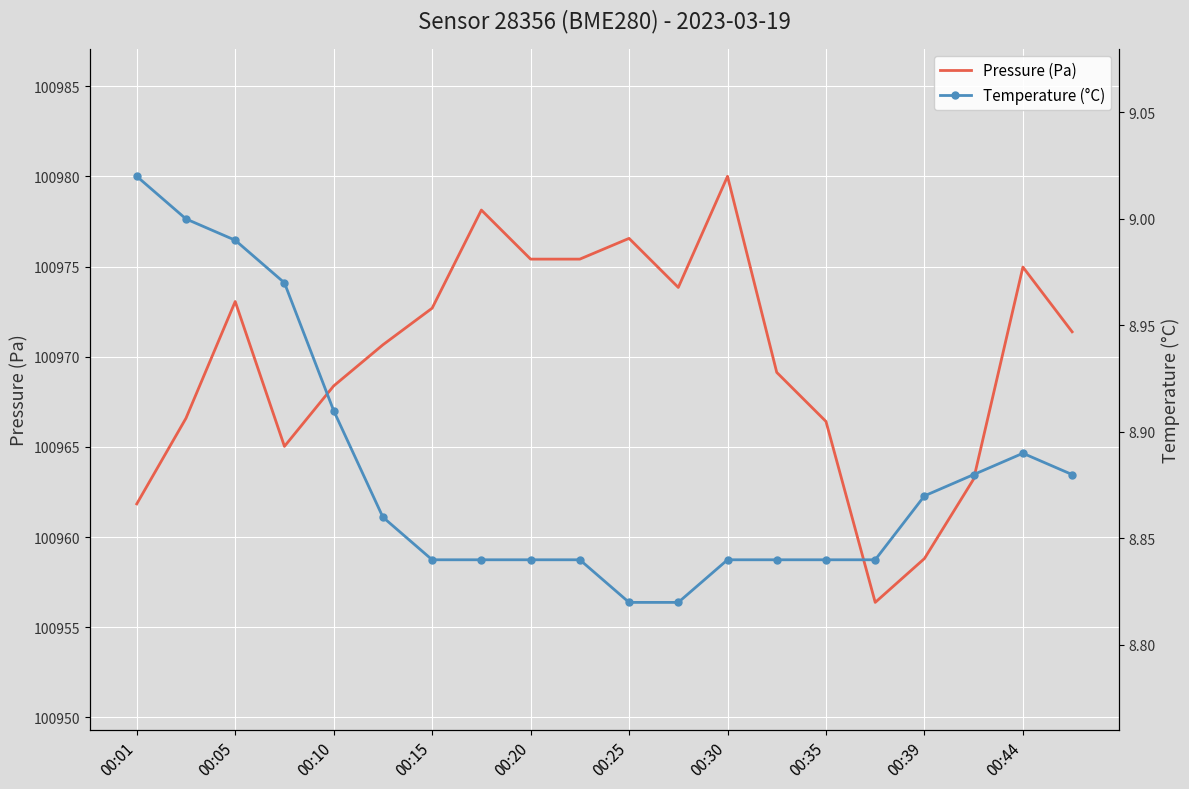

Rank the series by their maximum value, from lowest to highest.

Temperature (°C), Pressure (Pa)